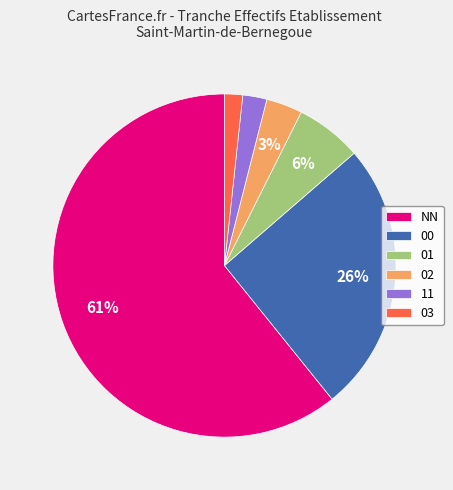

Combined, do 02 and 11 account for over 50%?

No